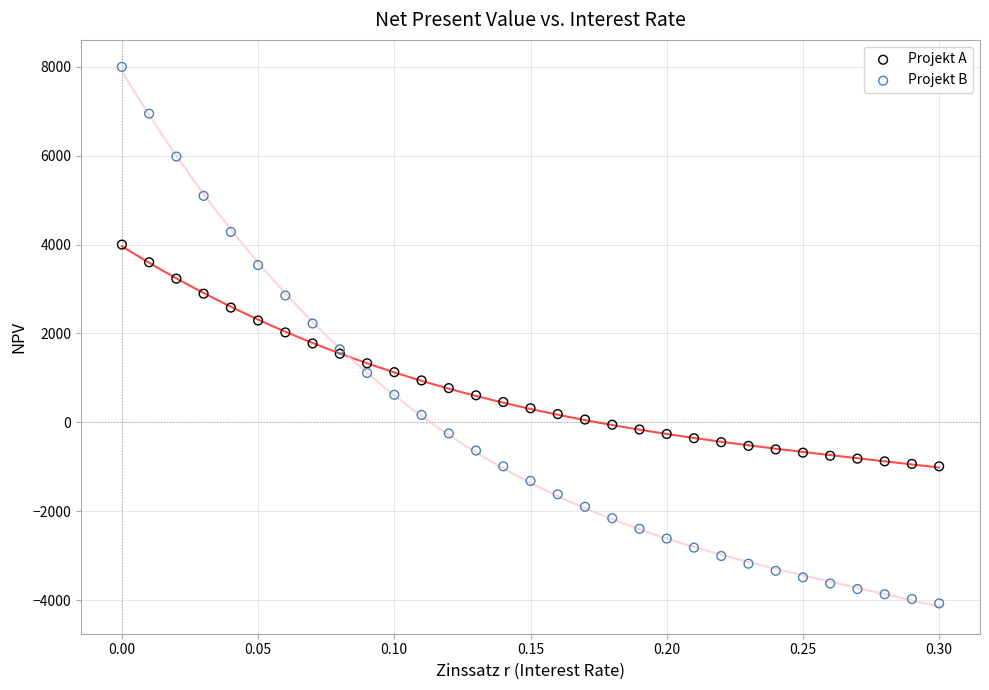

Which series reaches the minimum Y coordinate?

Projekt B